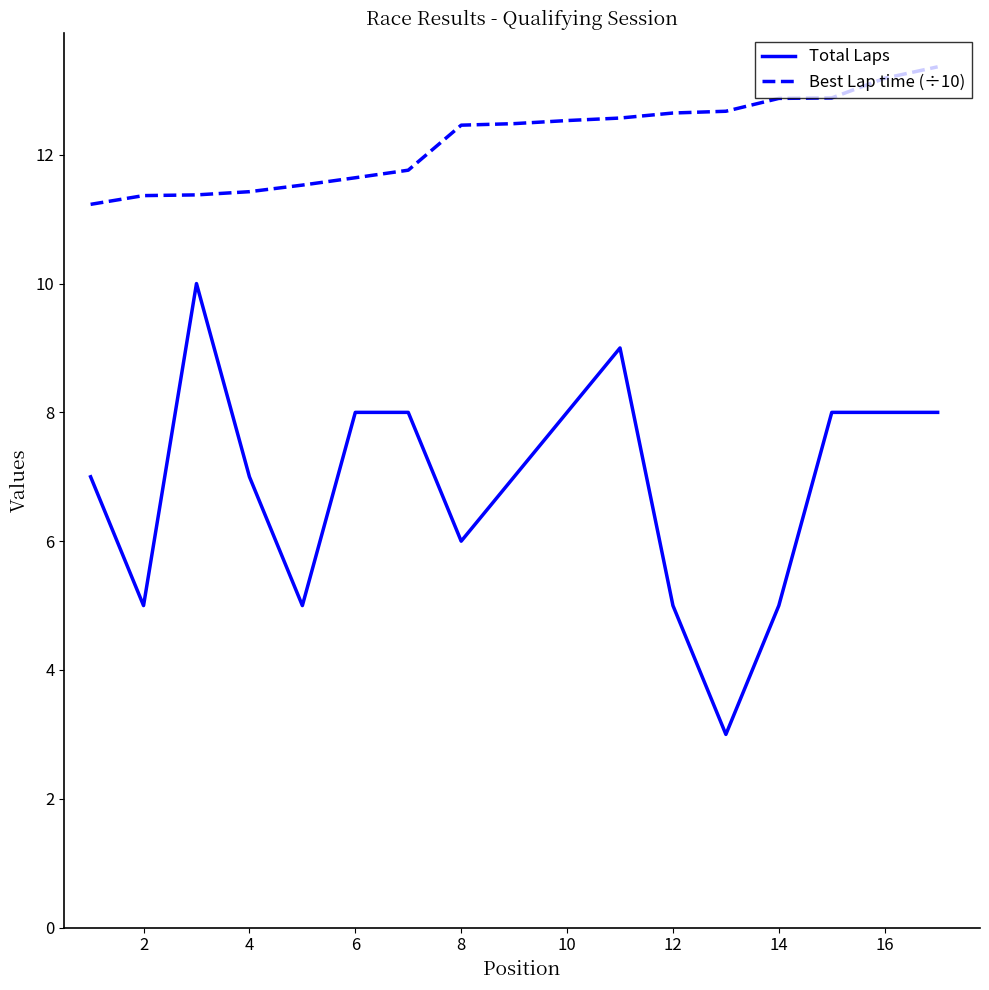

Is this an area chart (filled region under the line)?

No